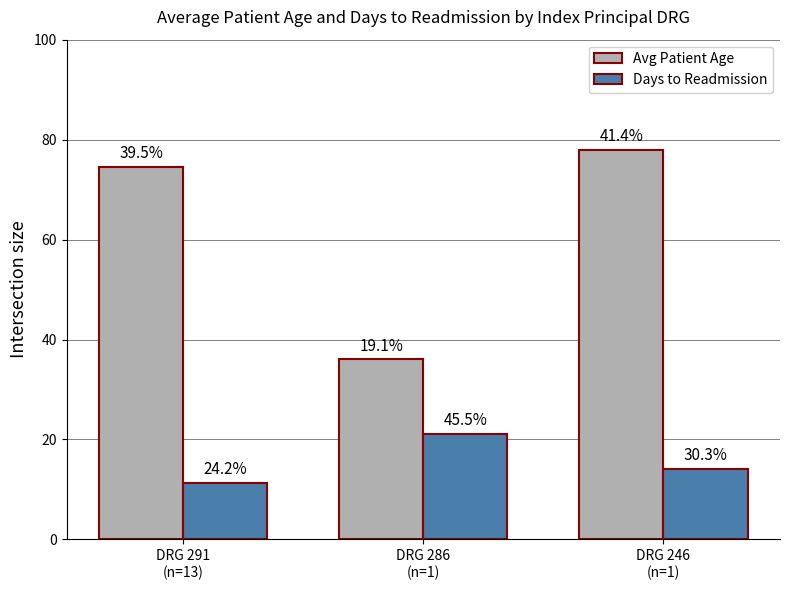

Rank the series by their maximum value, from highest to lowest.

Avg Patient Age, Days to Readmission